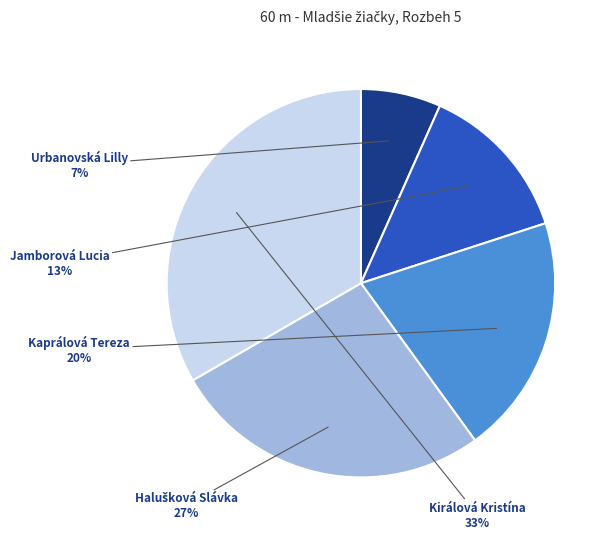

To the nearest percent, what portion does Urbanovská Lilly represent?

7%